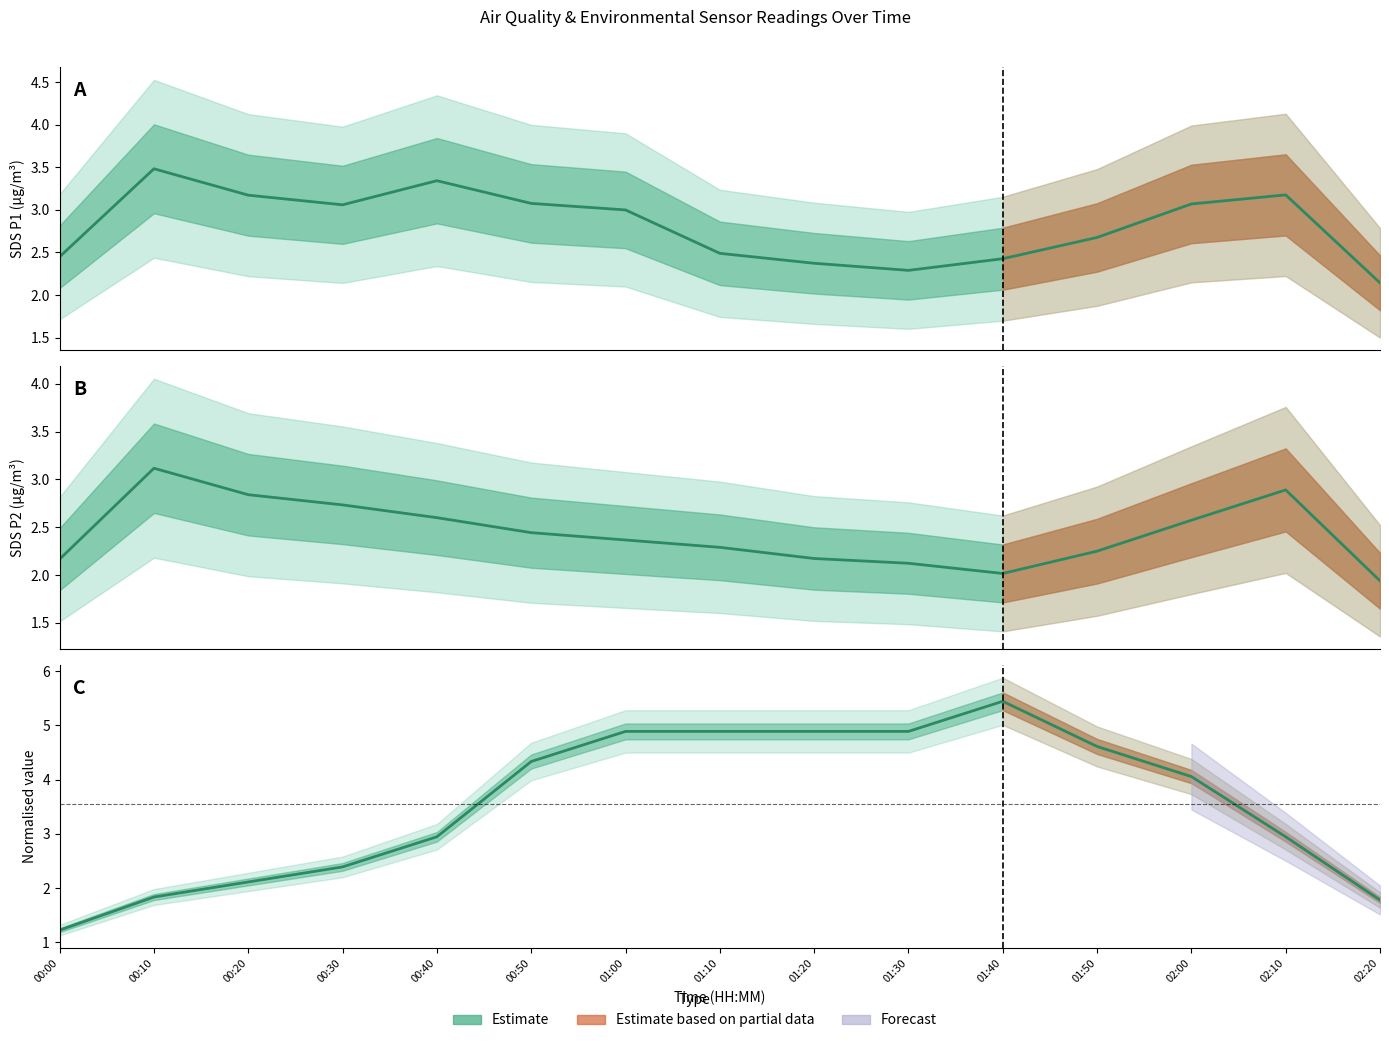

How many values in the SDS_P2 mean series are below 2?

1